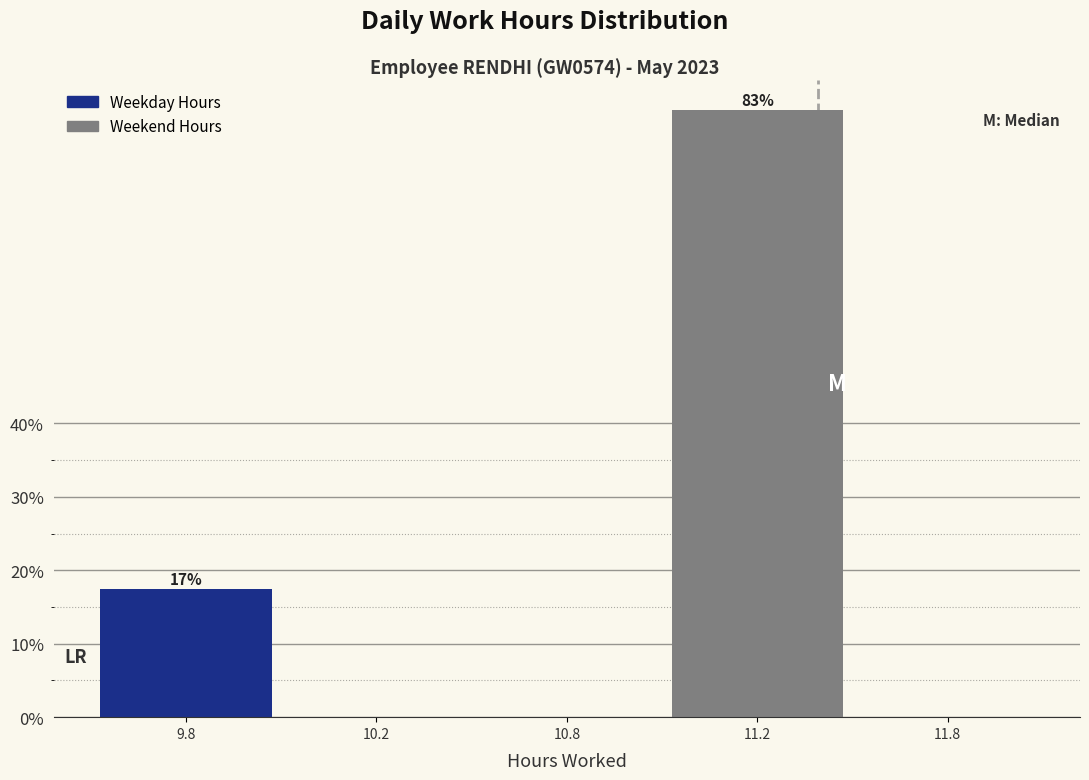

Reading left to right, what are all the values shown in this chart?

9.8=17.4	10.2=0.0	10.8=0.0	11.2=82.6	11.8=0.0